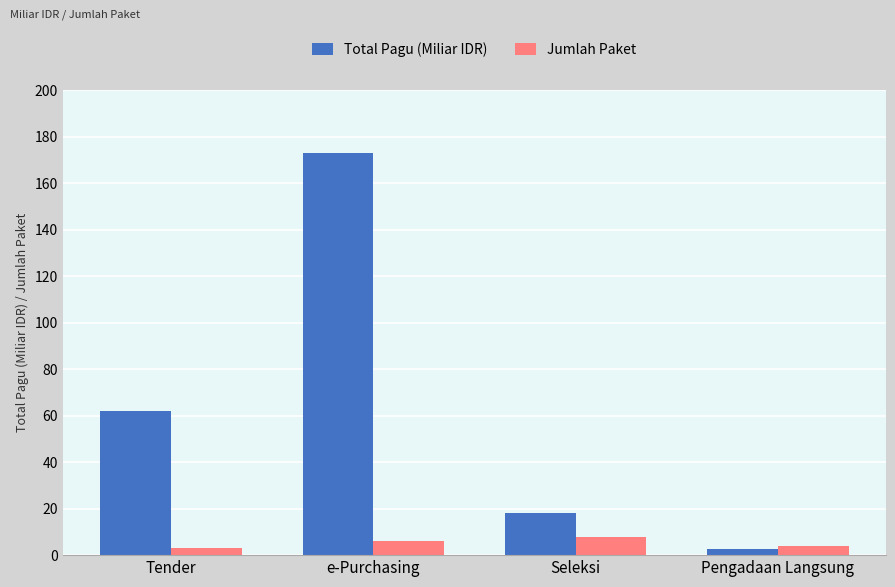

Where is Total Pagu (Miliar IDR) nearest to the value 87?

Tender